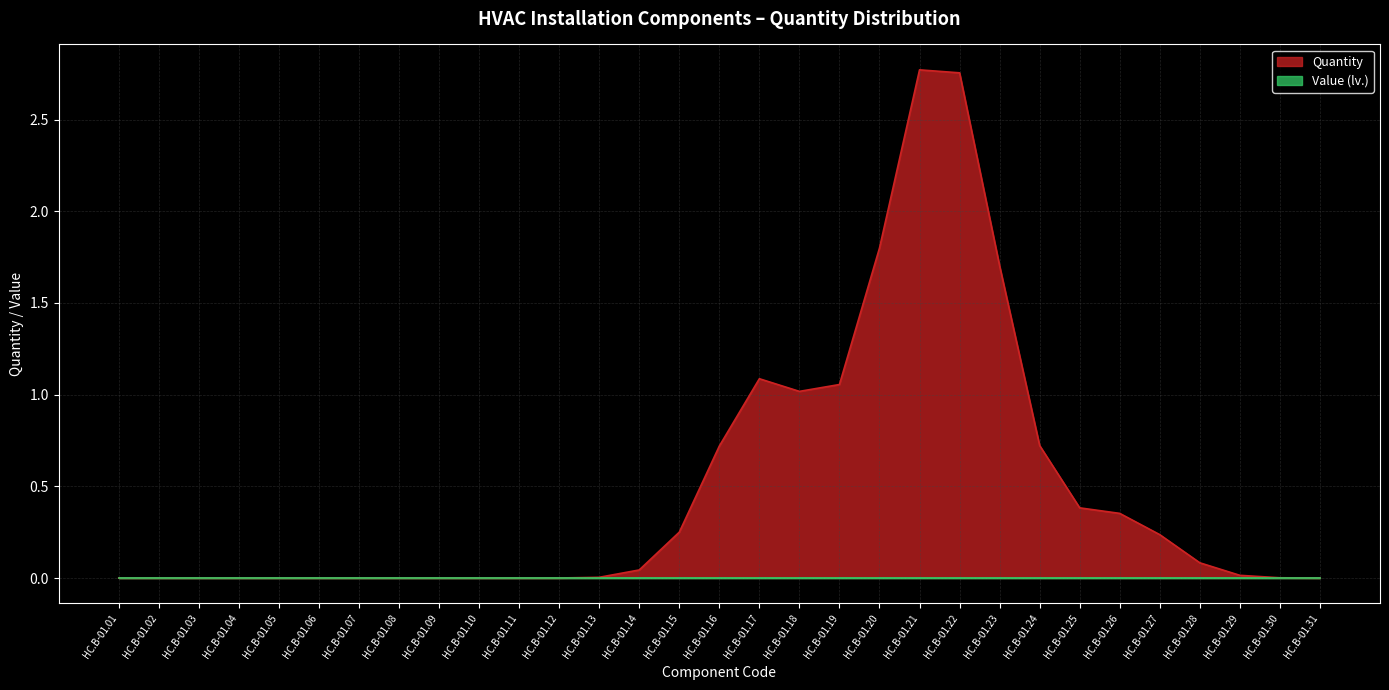

Which series has the largest total across all categories?

Quantity